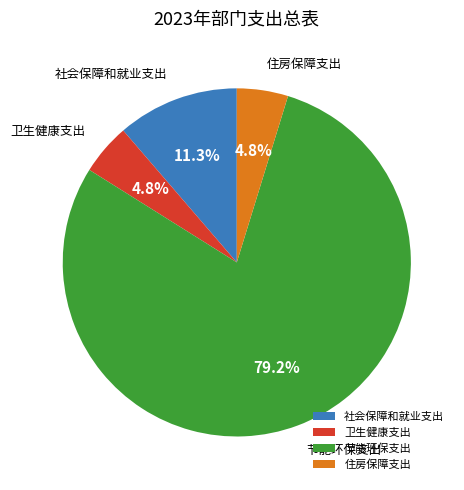

To the nearest percent, what percentage of the pie is 卫生健康支出?

5%